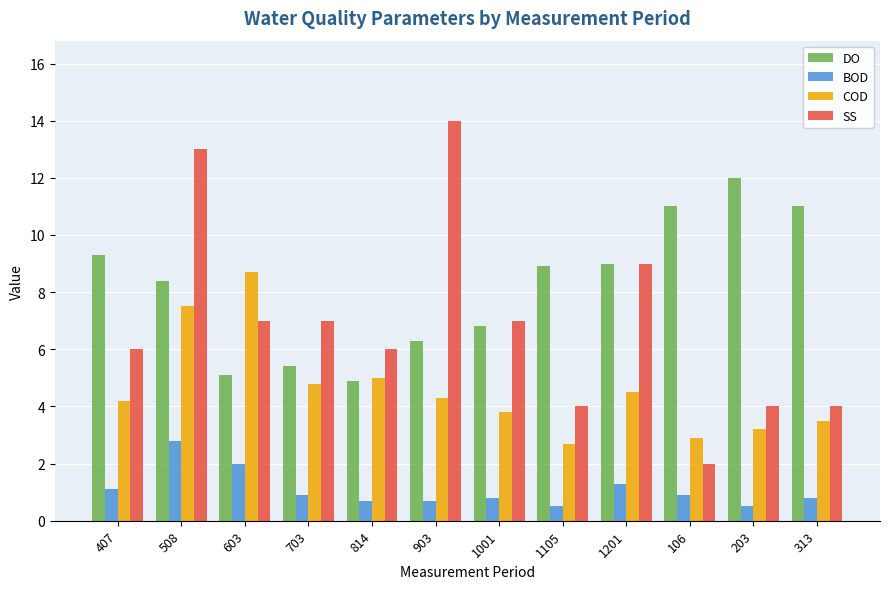

What is the label of the 7th bar from the left?

1001